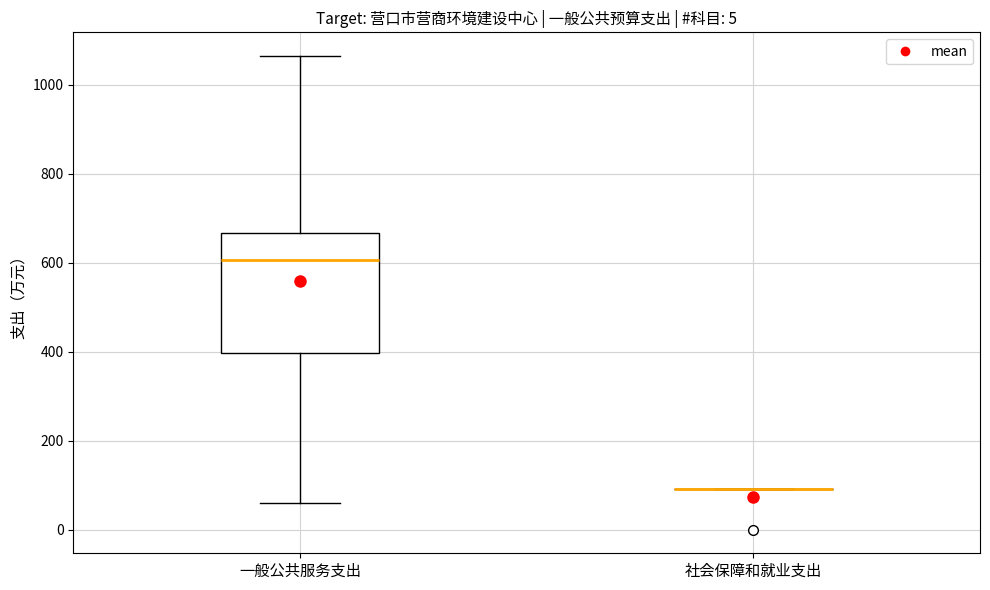

Which box is the tallest, from its lower edge to its upper edge?

一般公共服务支出